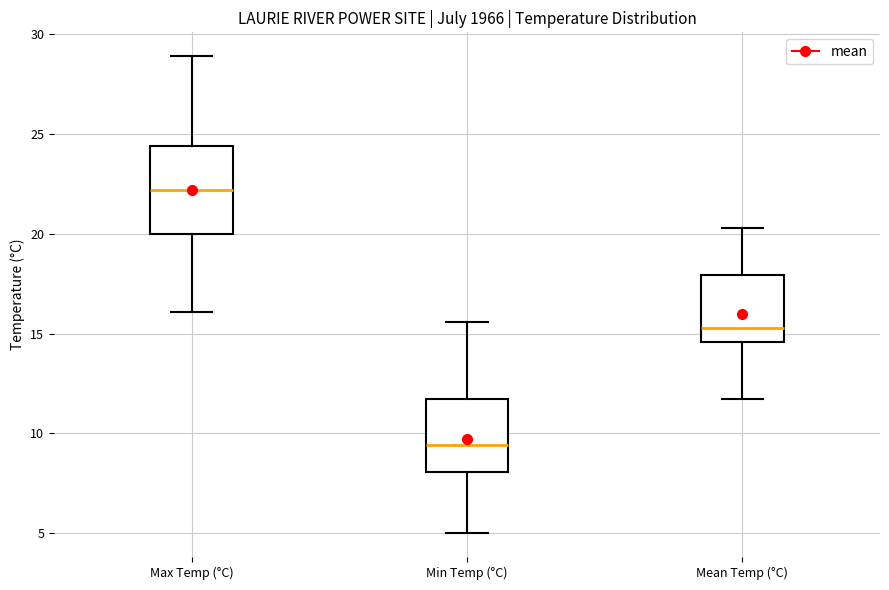

Reading left to right, transcribe this box plot: for each box, give where its median line is, the range the box spans, and where its two whiskers end, as read against the y-axis. The values are not printed on the chart, so give them approximately, as read against the axis.

Max Temp (°C): median 22.0, box 20.0 to 24.5, whiskers 16.0 to 29.0
Min Temp (°C): median 9.5, box 8.0 to 11.5, whiskers 5.0 to 15.5
Mean Temp (°C): median 15.5, box 14.5 to 18.0, whiskers 11.5 to 20.5